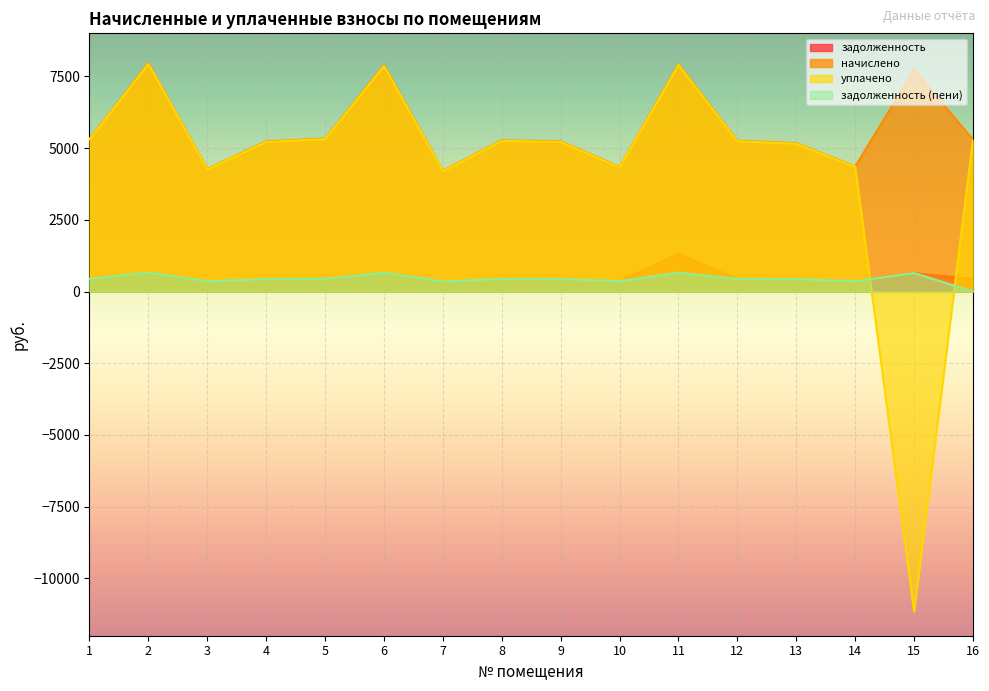

True or false: начислено and уплачено cross at least once.

False